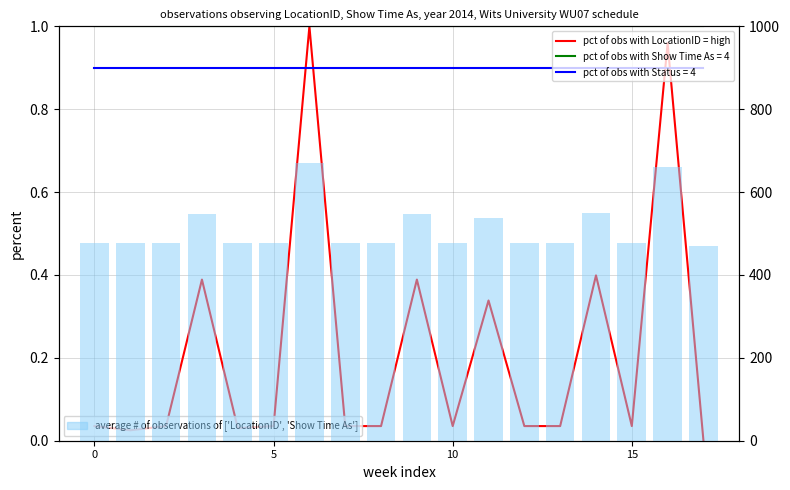

At how many categories does at least one series exceed 195?

18